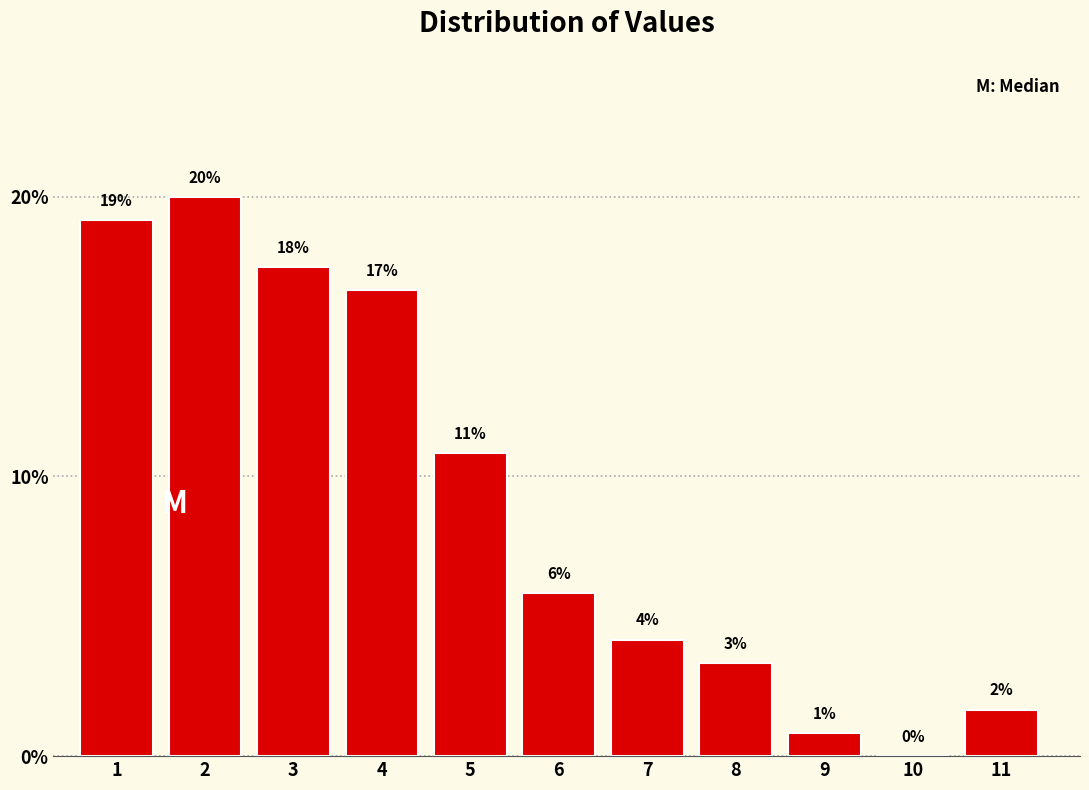

Are the bars horizontal?

No